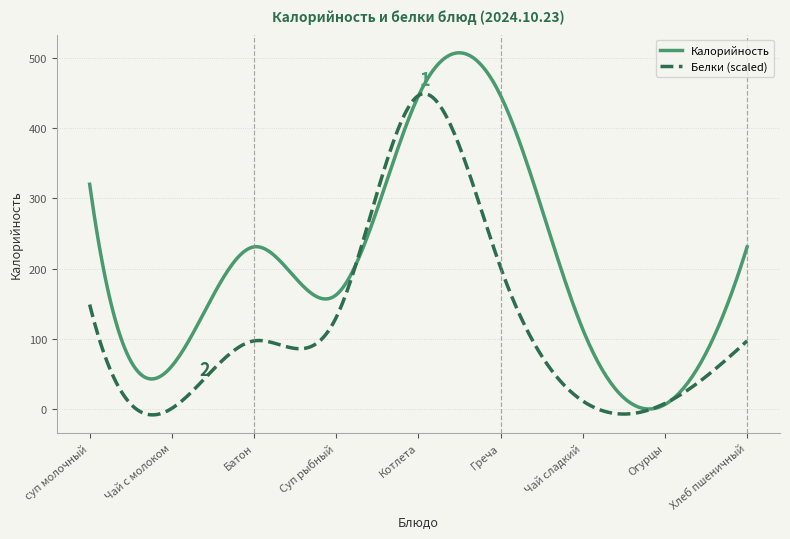

Rank the series by their average value, from lowest to highest.

Белки (scaled), Калорийность